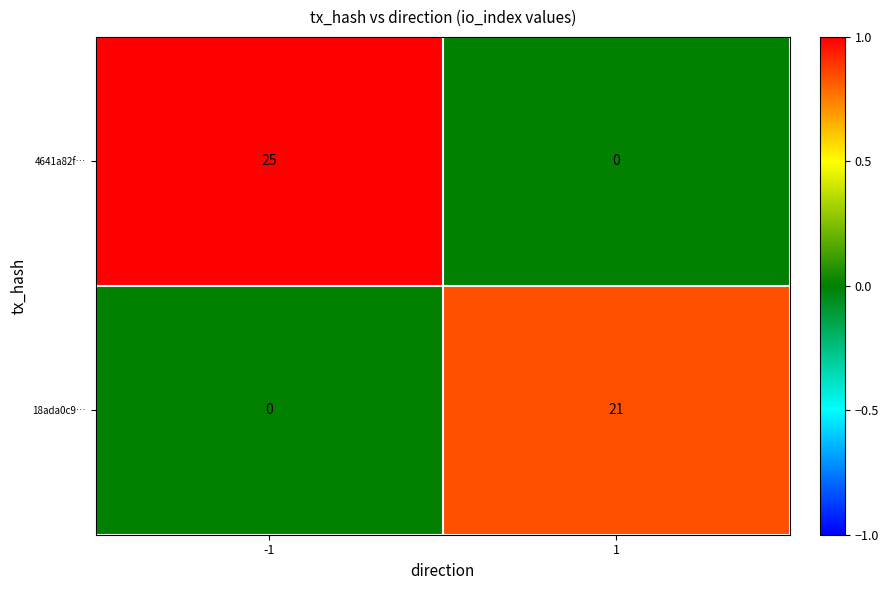

Rank the series by their maximum value, from lowest to highest.

18ada0c9…, 4641a82f…